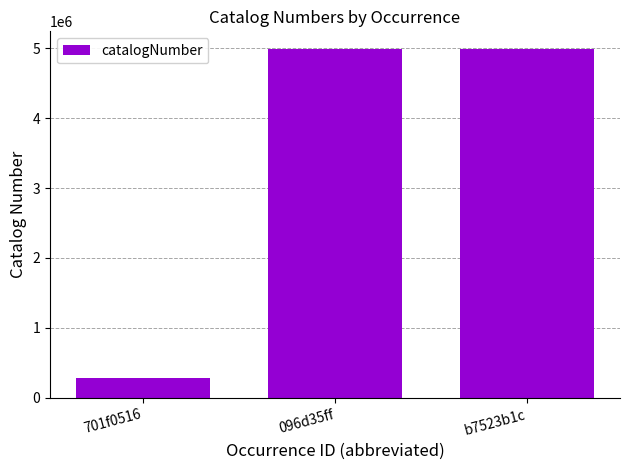

How many data points are less than 4989555?

1